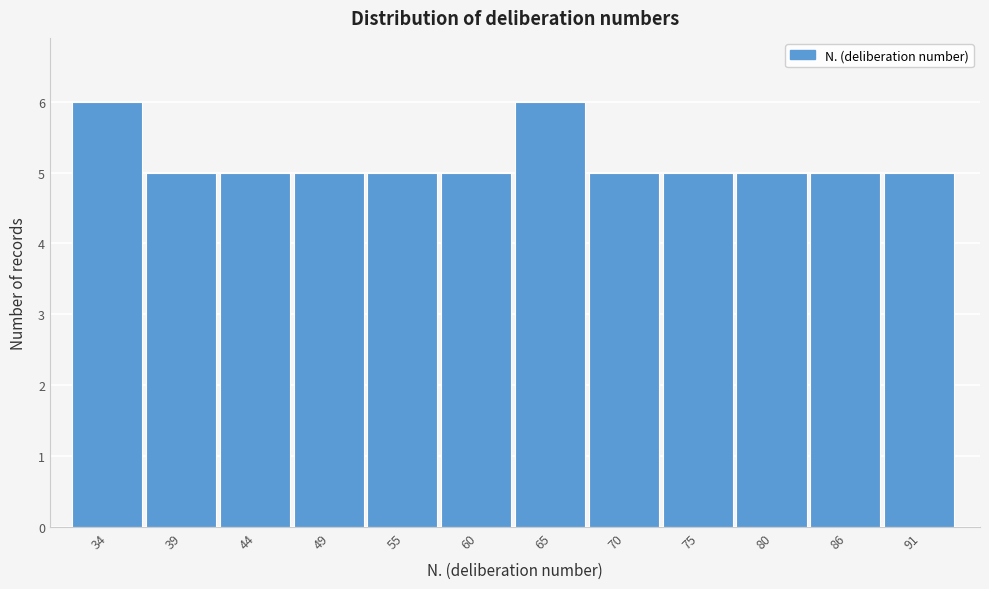

Reading left to right, list all the values displayed in this chart.

6	5	5	5	5	5	6	5	5	5	5	5